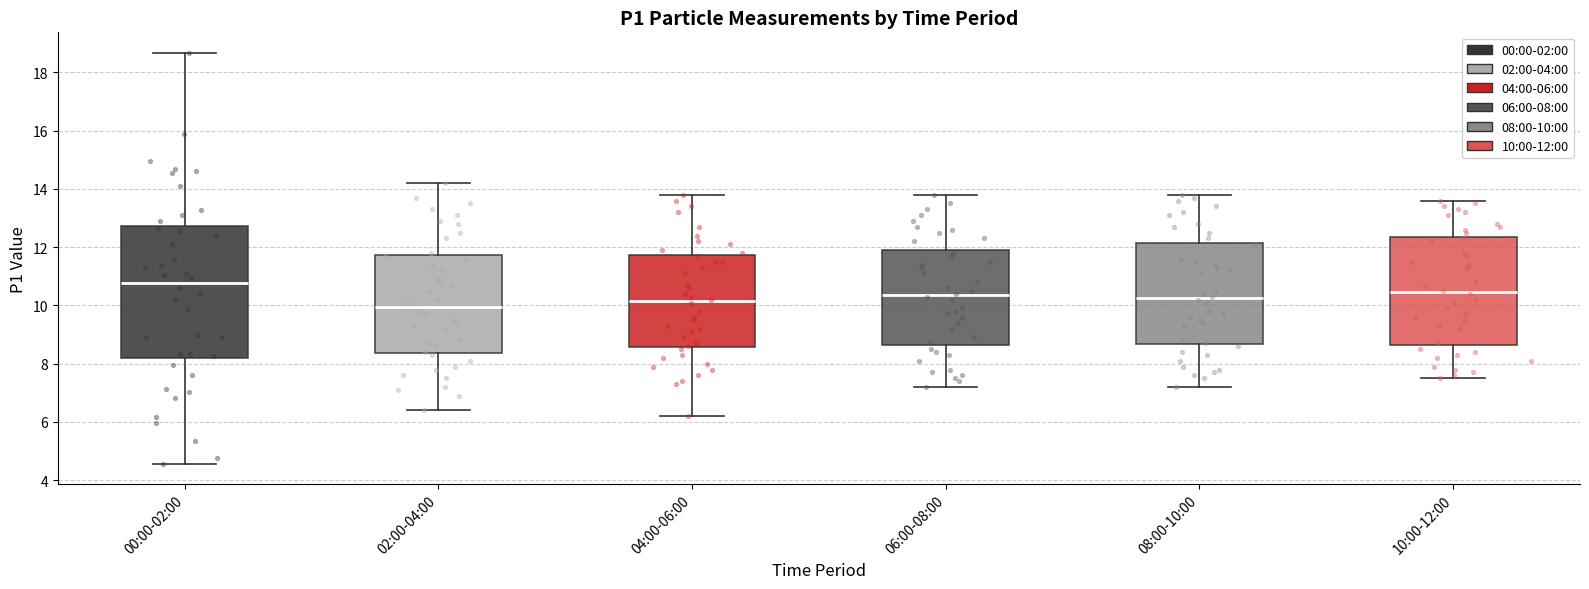

Comparing the boxes themselves (not the whiskers), which one is the tallest?

00:00-02:00